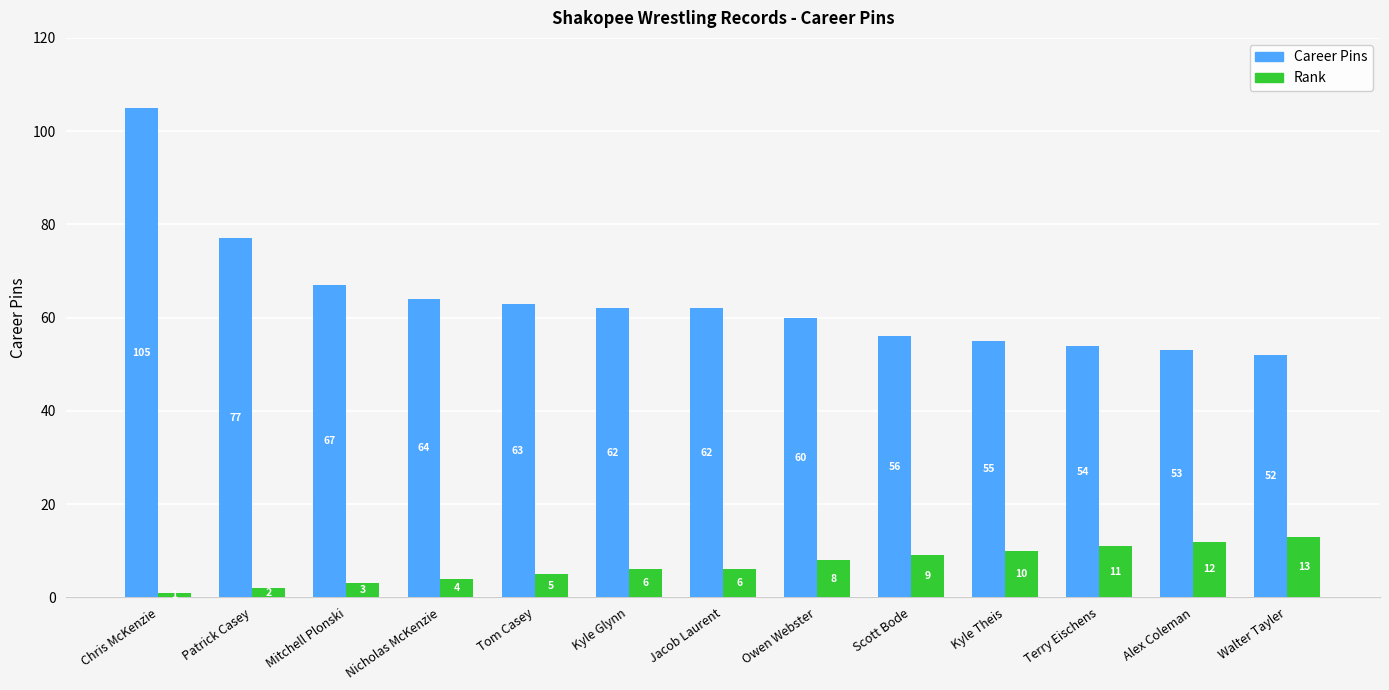

Reading right to left, what are all the values shown in this chart?

Career Pins: Walter Tayler=52	Alex Coleman=53	Terry Eischens=54	Kyle Theis=55	Scott Bode=56	Owen Webster=60	Jacob Laurent=62	Kyle Glynn=62	Tom Casey=63	Nicholas McKenzie=64	Mitchell Plonski=67	Patrick Casey=77	Chris McKenzie=105
Rank: Walter Tayler=13	Alex Coleman=12	Terry Eischens=11	Kyle Theis=10	Scott Bode=9	Owen Webster=8	Jacob Laurent=6	Kyle Glynn=6	Tom Casey=5	Nicholas McKenzie=4	Mitchell Plonski=3	Patrick Casey=2	Chris McKenzie=1